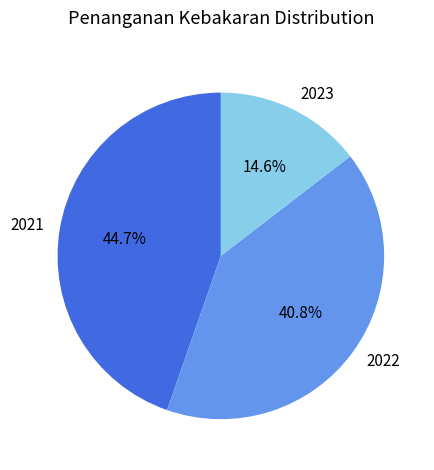

To the nearest percent, what portion does 2021 represent?

45%